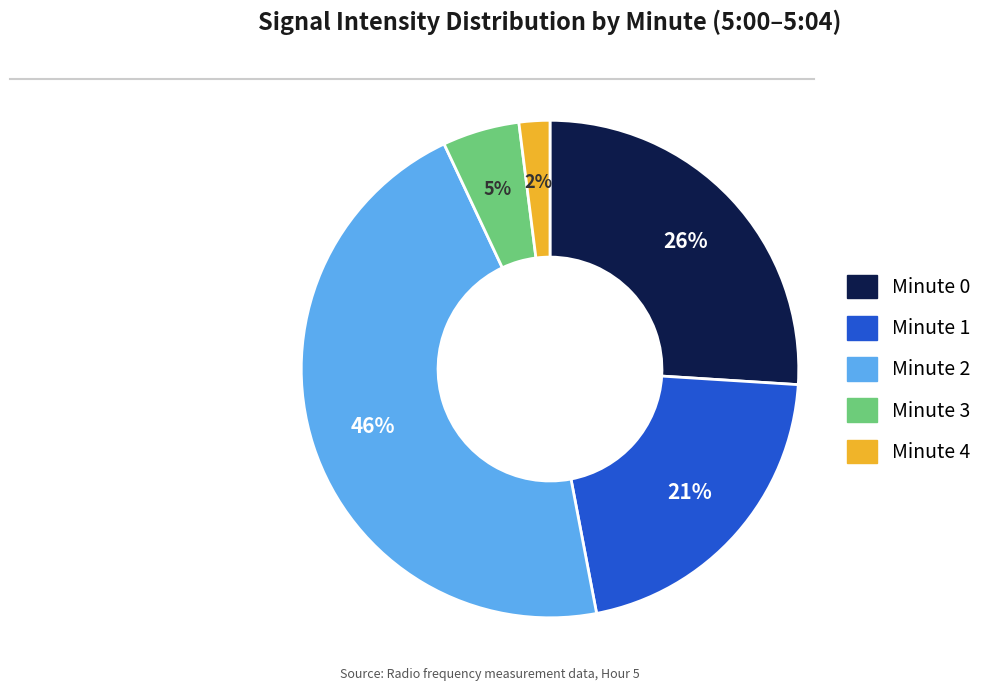

True or false: Minute 1 accounts for 8% of the total.

False